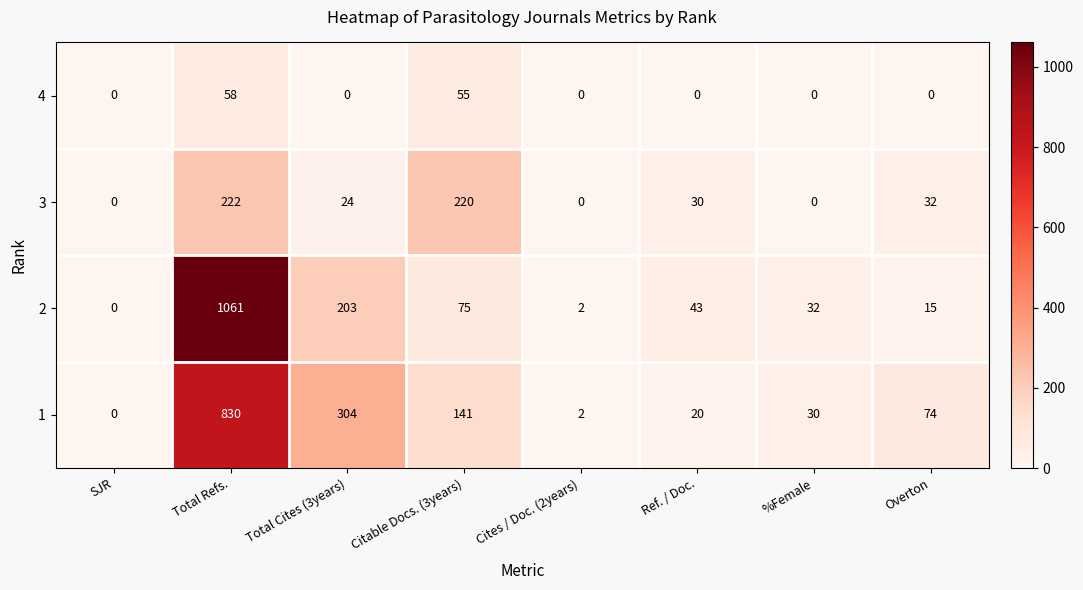

Which category has the highest value across all series?

Total Refs.